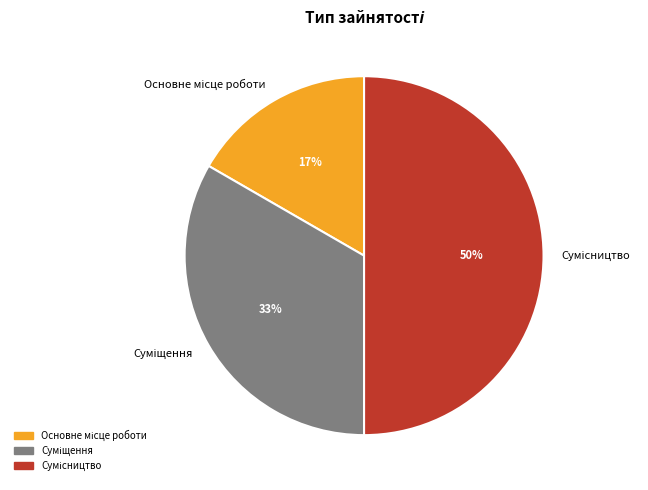

To the nearest percent, what is the difference between the largest and smallest slice percentages?

33%